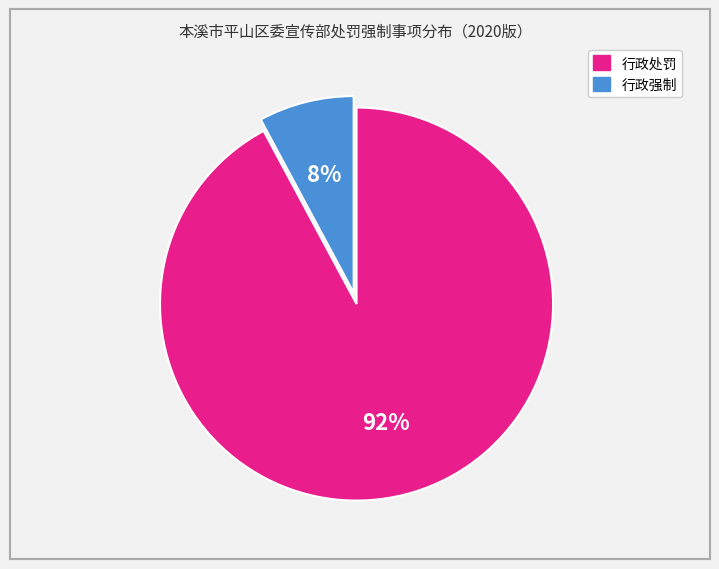

Count the number of slices in the pie.

2